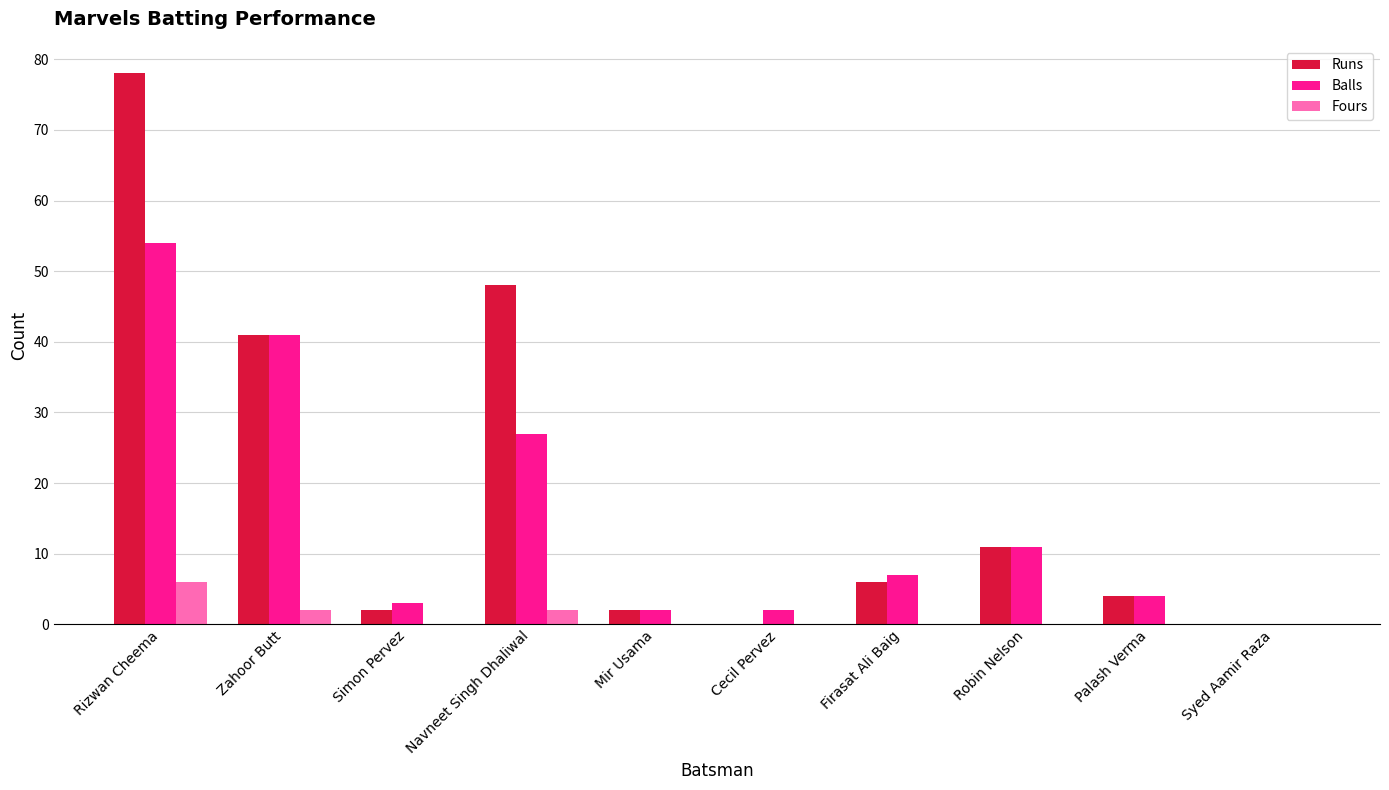

What is the maximum value for Balls?

54